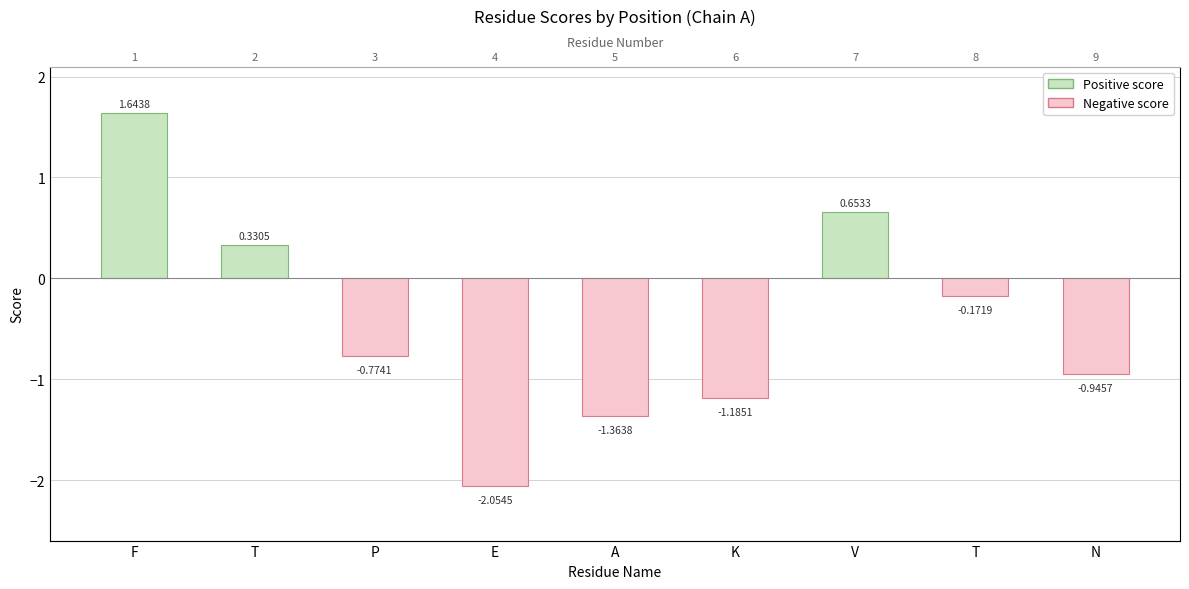

Is it true that the value at N is -1.5?

False